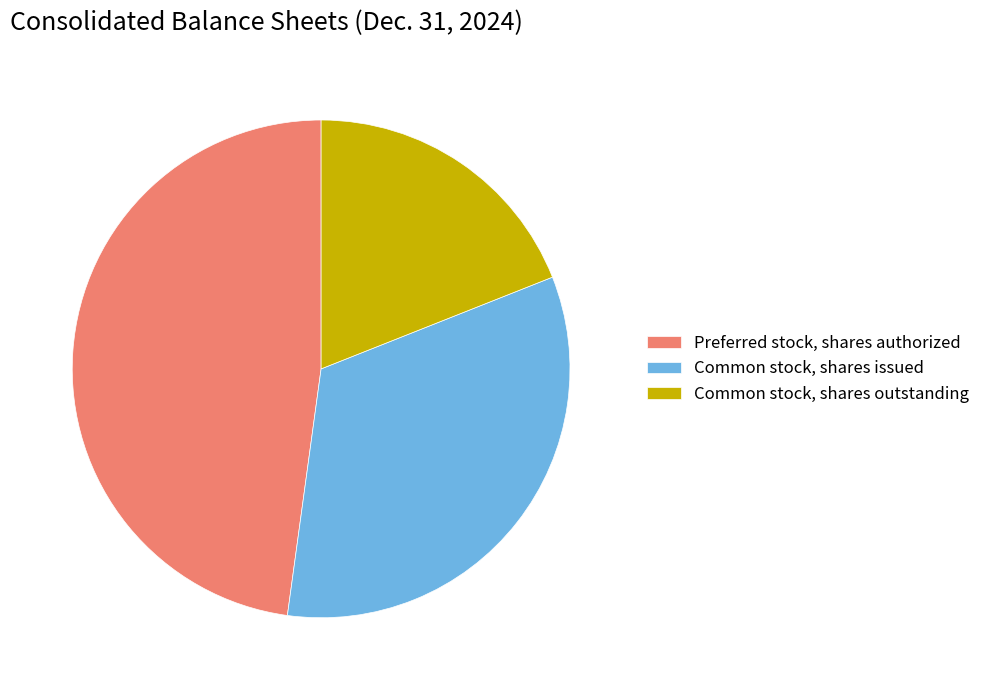

Do Preferred stock, shares authorized and Common stock, shares issued together represent more than half of the pie?

Yes